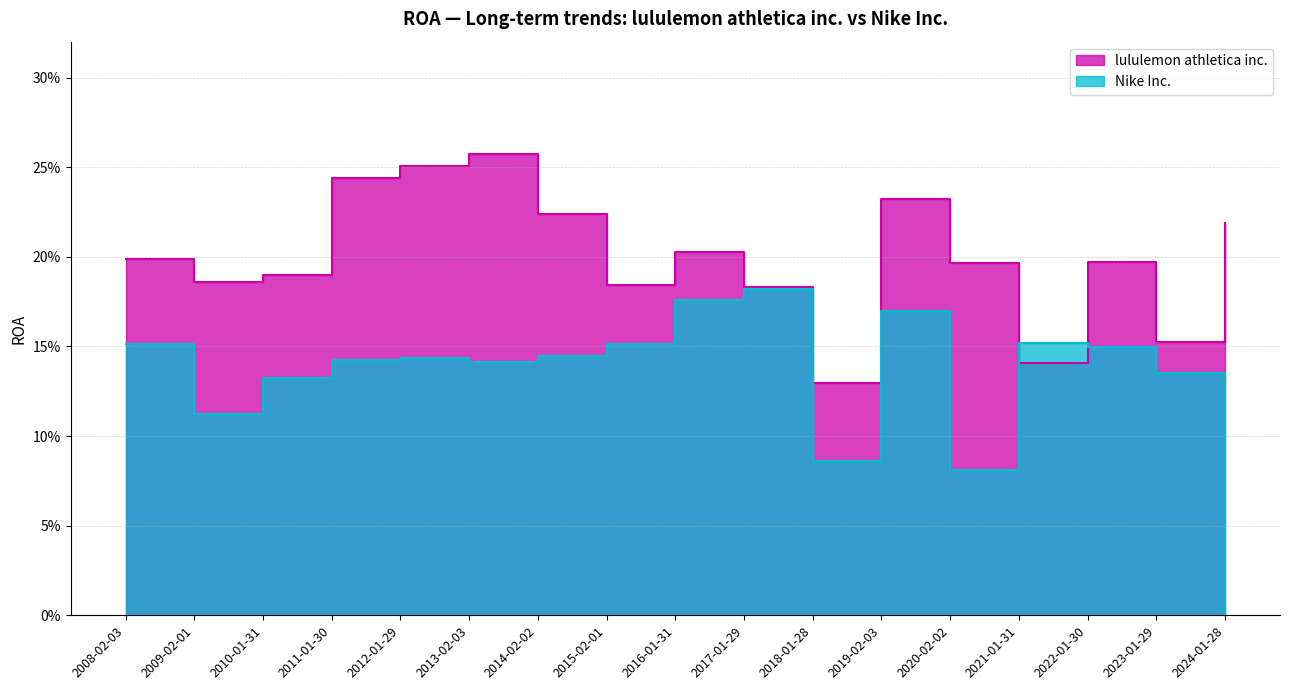

What are all the series names shown in the legend?

lululemon athletica inc., Nike Inc.